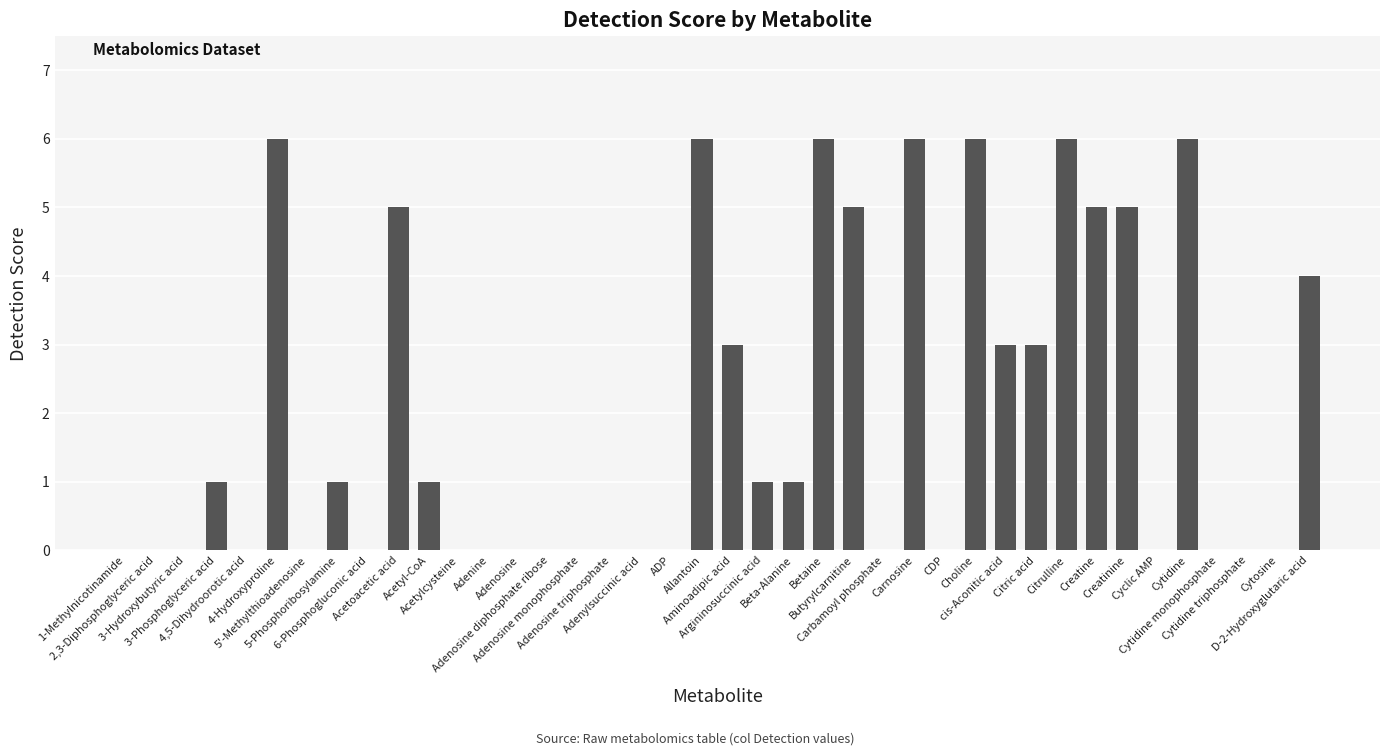

Are the bars grouped side by side (vs. stacked)?

No